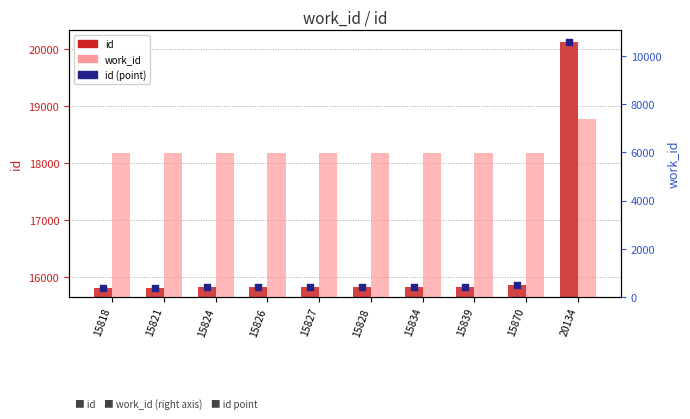

What are all the series names shown in the legend?

id, id (point), work_id